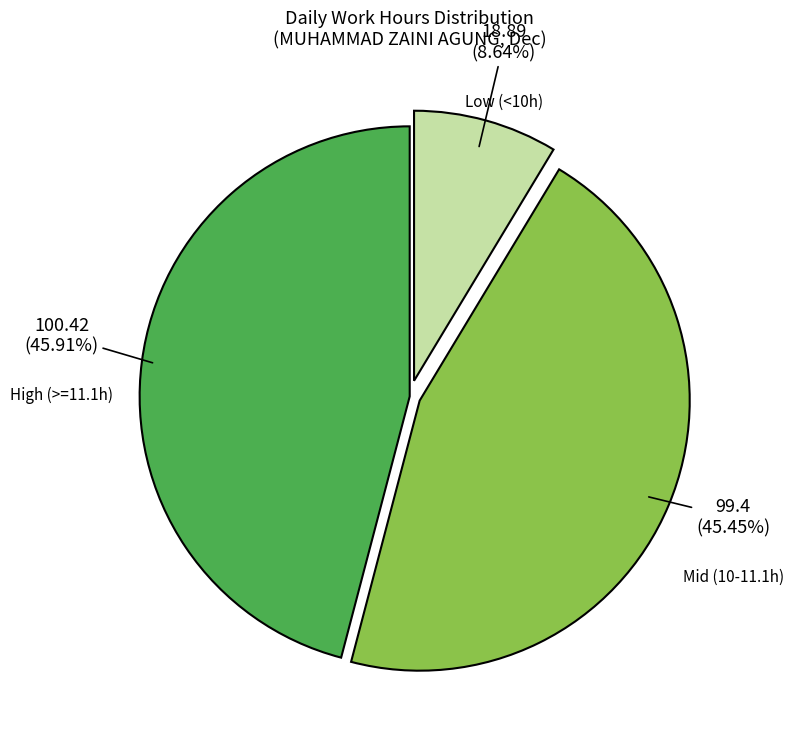

Which has a higher value, Mid (10-11.1h) or Low (<10h)?

Mid (10-11.1h)